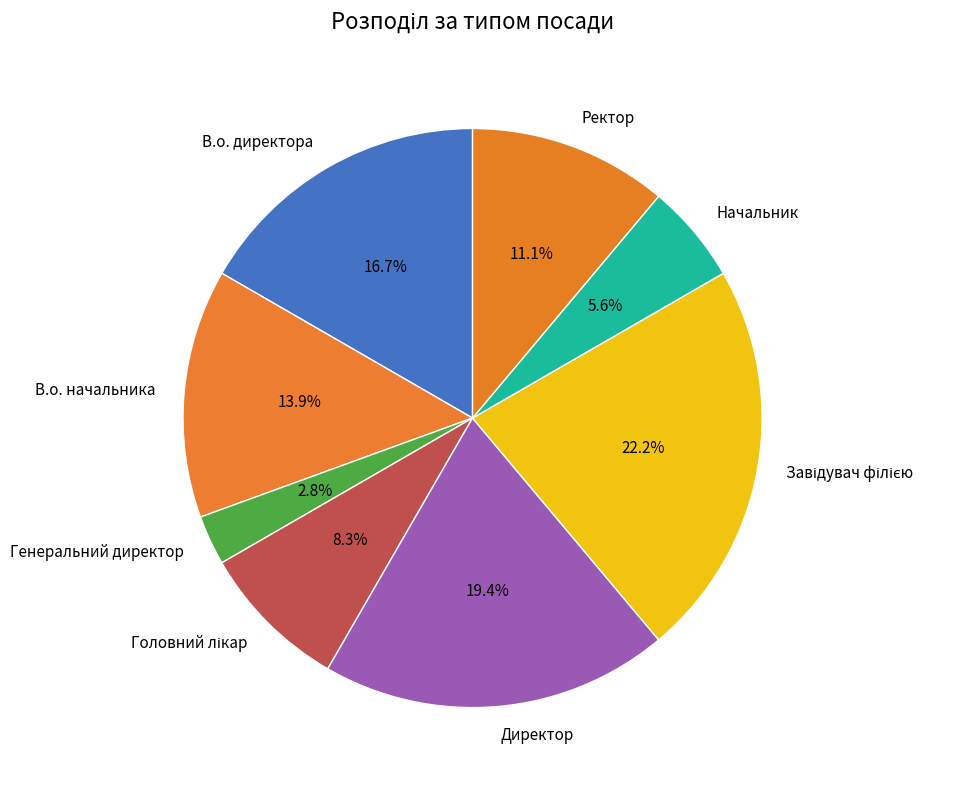

To the nearest percent, what is the average slice percentage?

12%